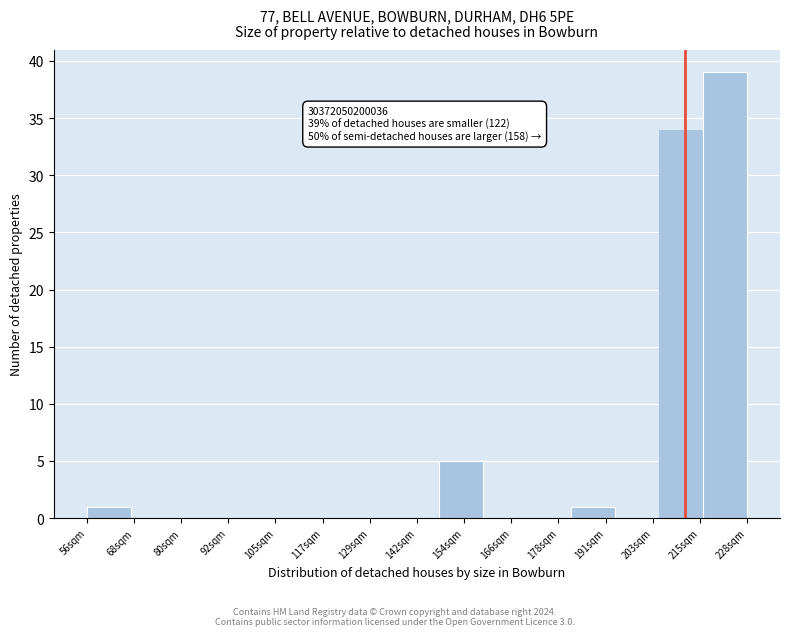

Over which range of the x-axis is the bar tallest?

216 to 228